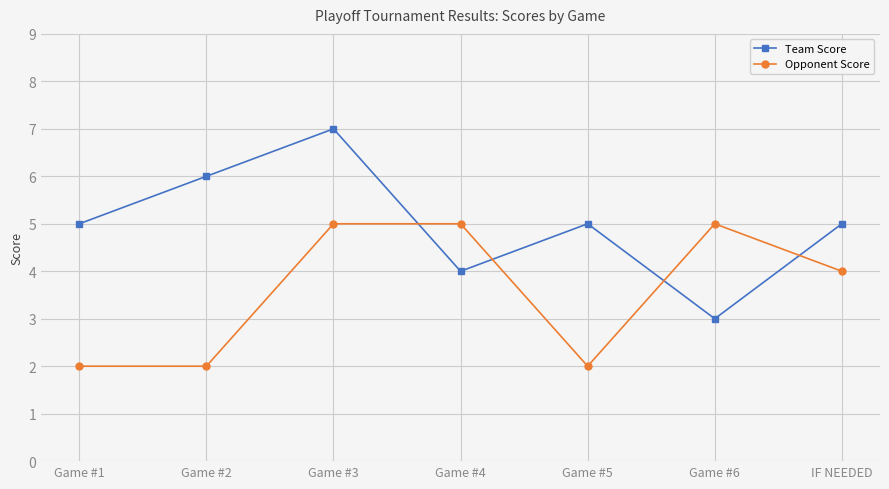

At which category does Team Score reach its first local valley?

Game #4